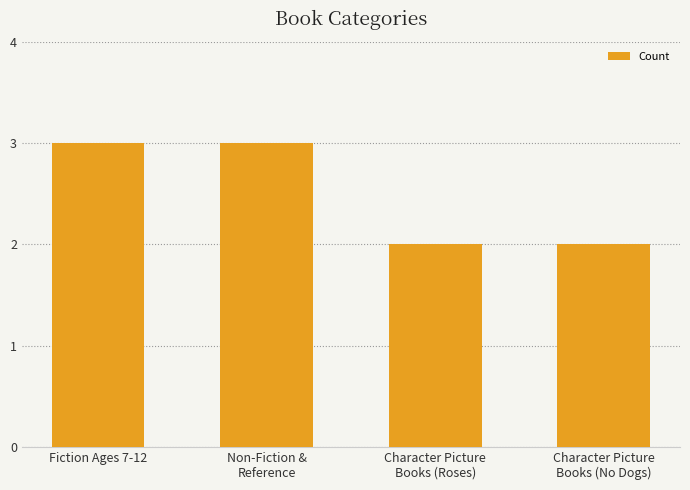

Count the values in the range 2 to 3.

4